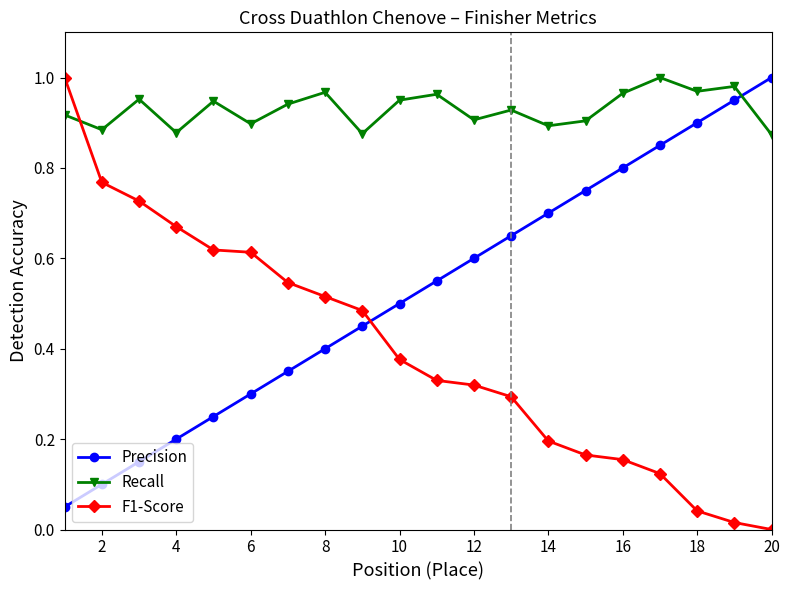

Which series ends up on top after the final intersection of F1-Score and Recall?

Recall